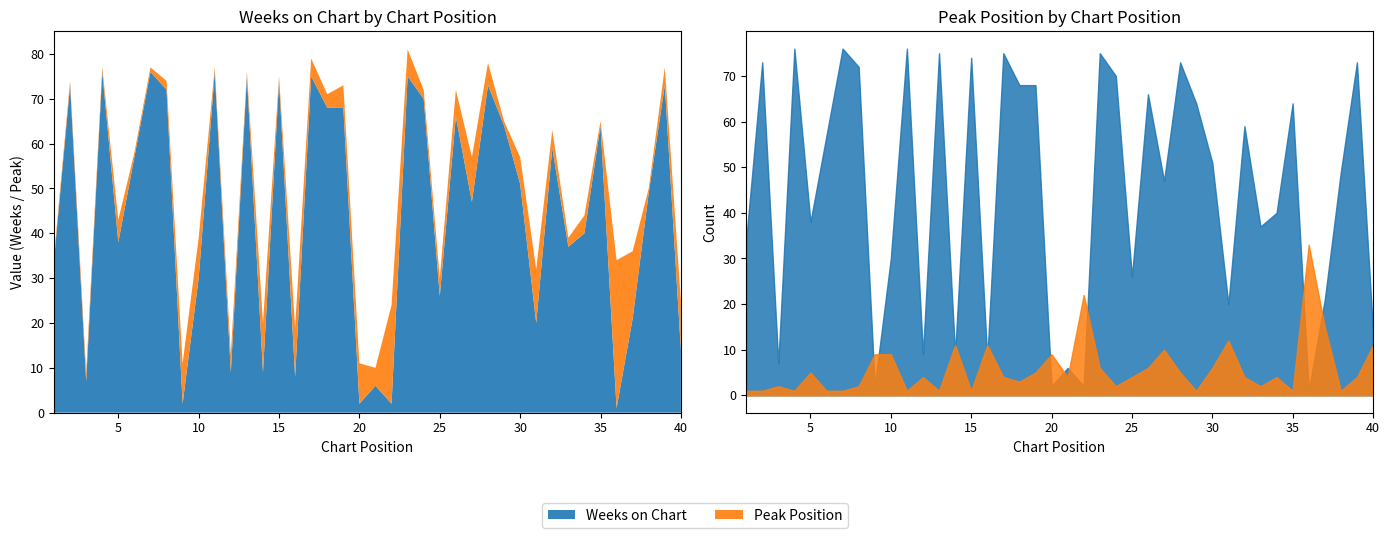

How many interior local valleys does the Peak Position series have?

11